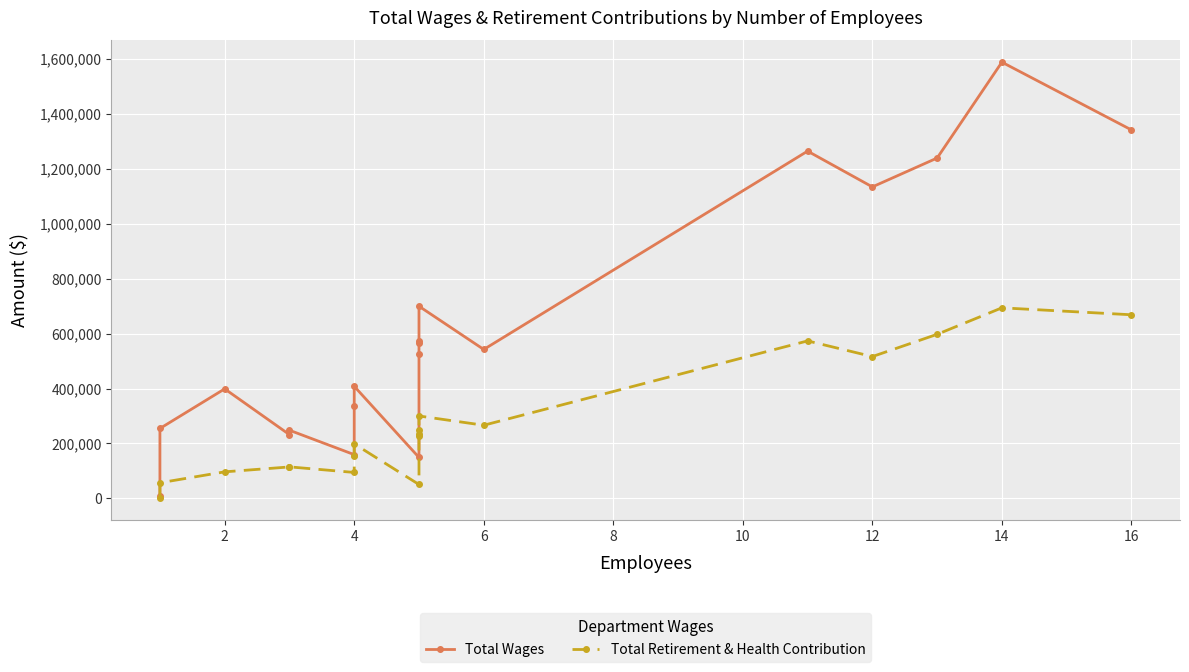

What is the difference between the maximum and minimum values in the Total Wages series?

1580115